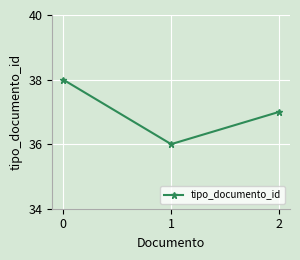

How many lines are shown in the chart?

1